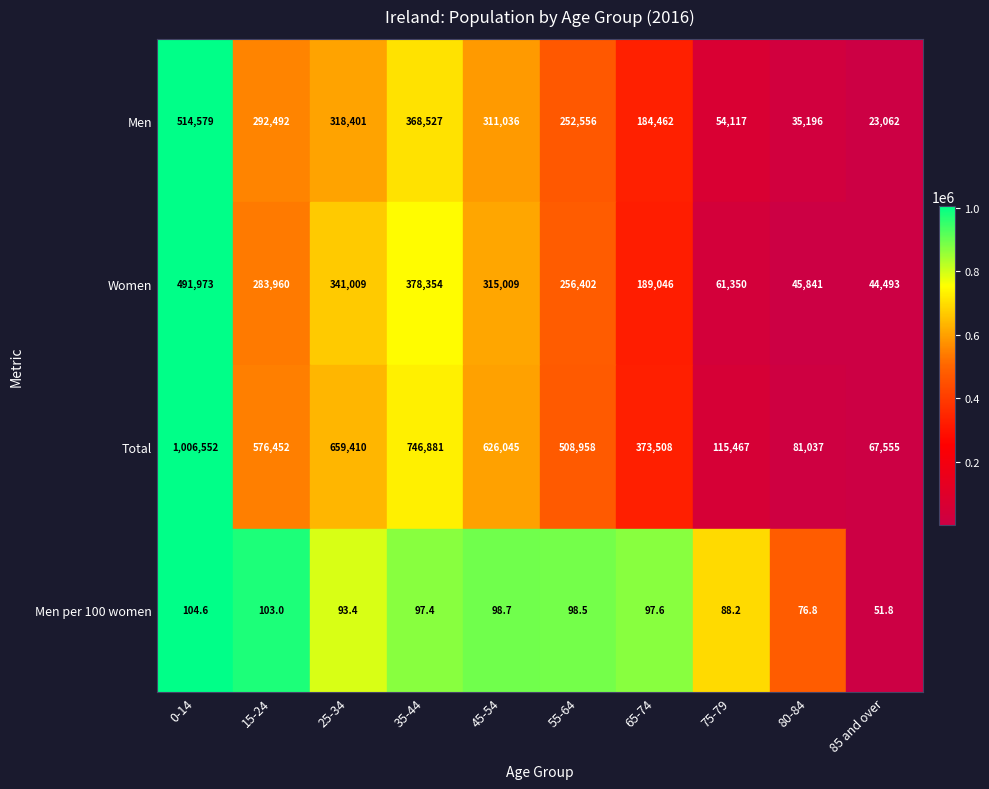

True or false: Total has a value of 508958.0 at 55-64.

True